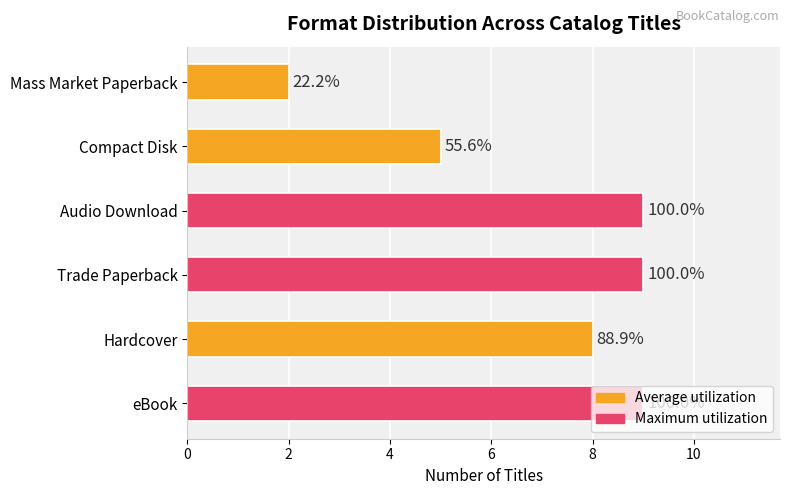

Does the chart contain any negative values?

No